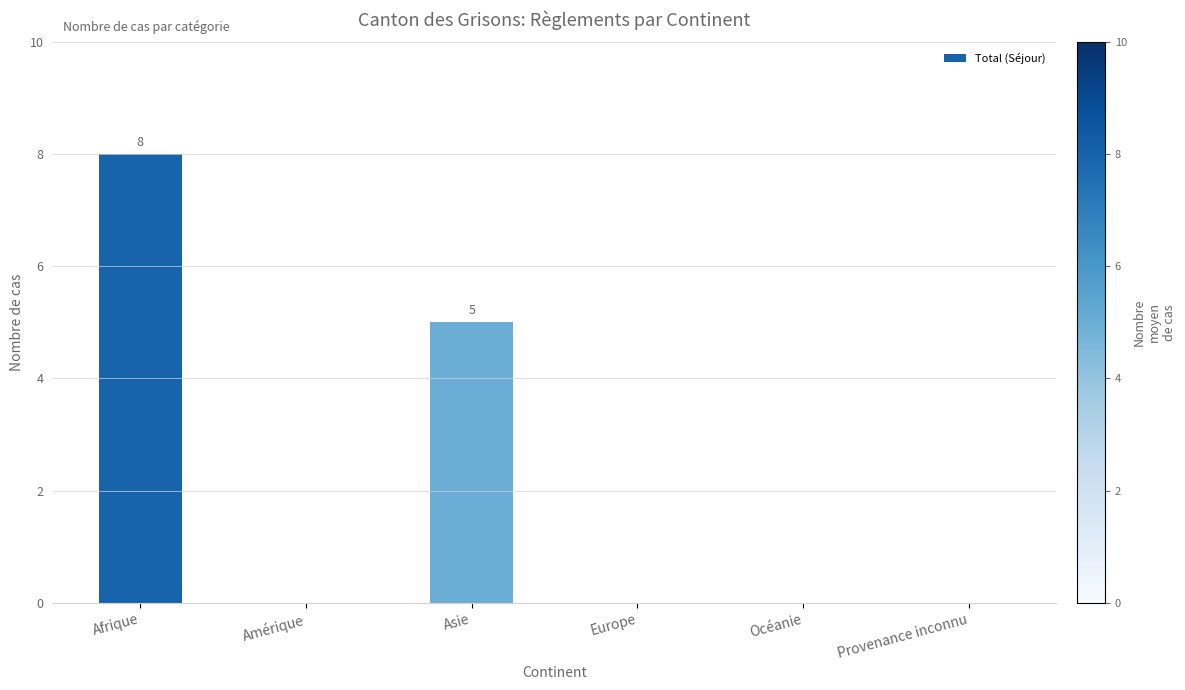

What is the sum of all values?

13